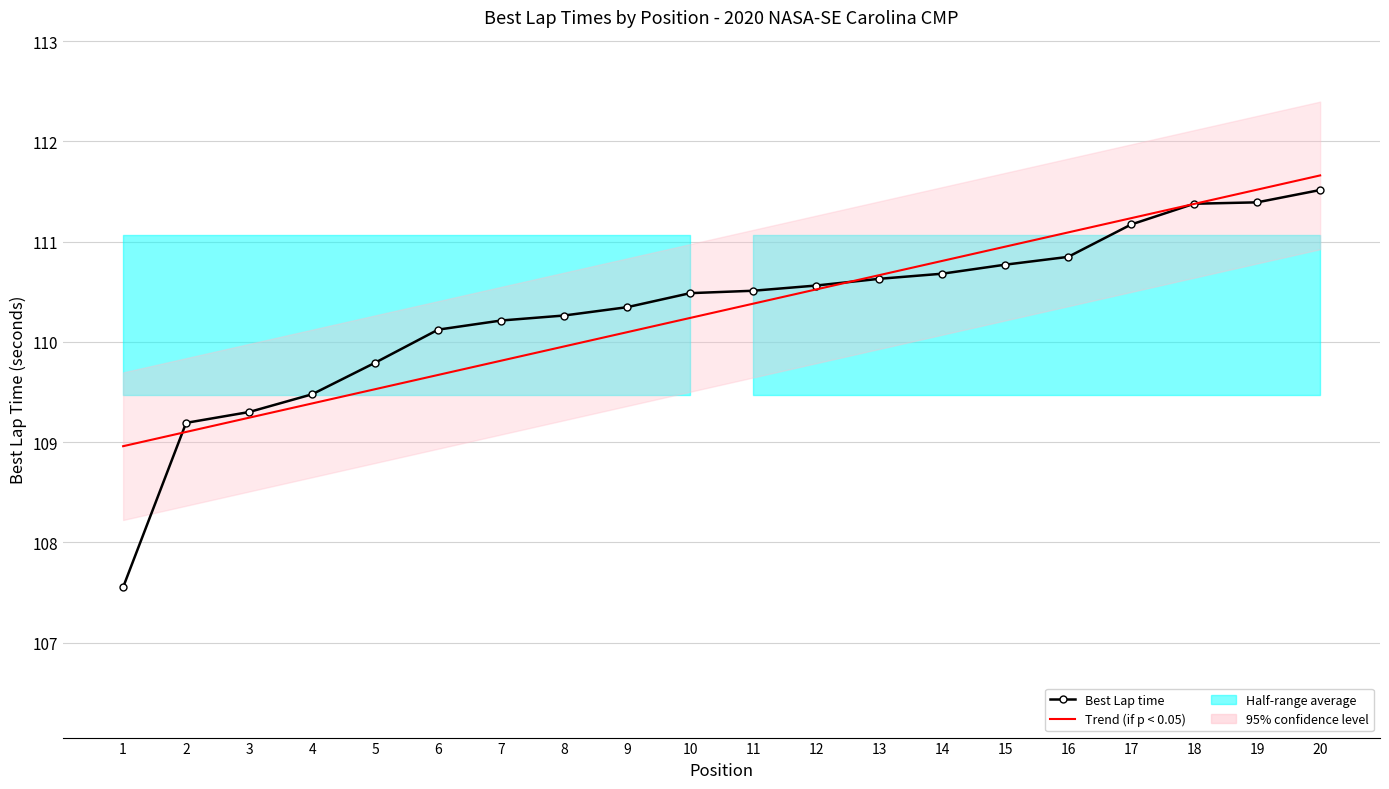

The value of Trend (if p < 0.05) at 17 is 111.2. True or false?

True